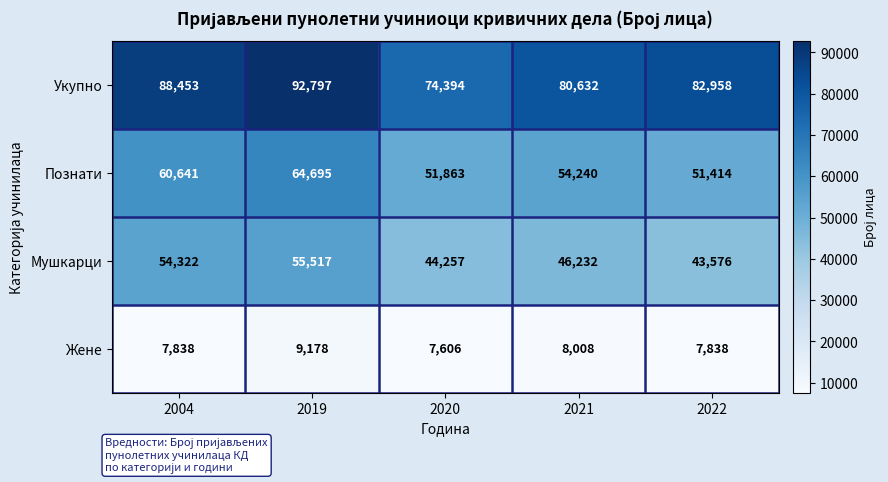

Rank the series at 2020 from highest to lowest value.

Укупно, Познати, Мушкарци, Жене